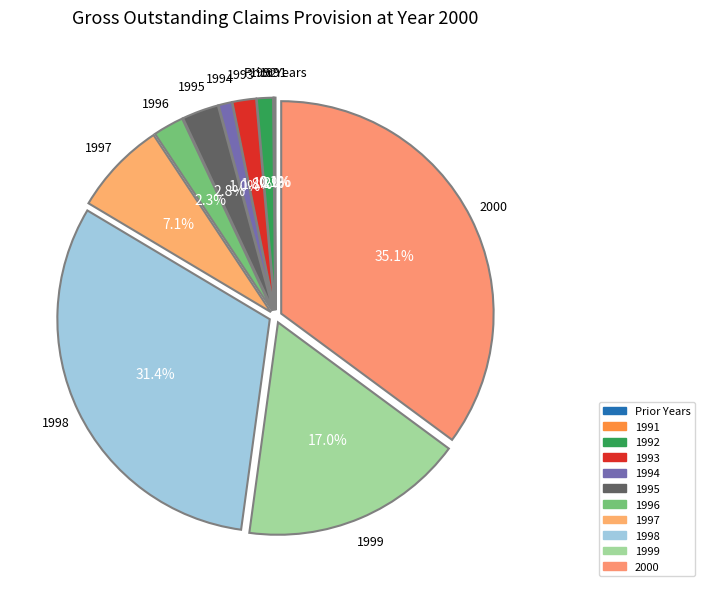

True or false: 1991 accounts for 0% of the total.

True